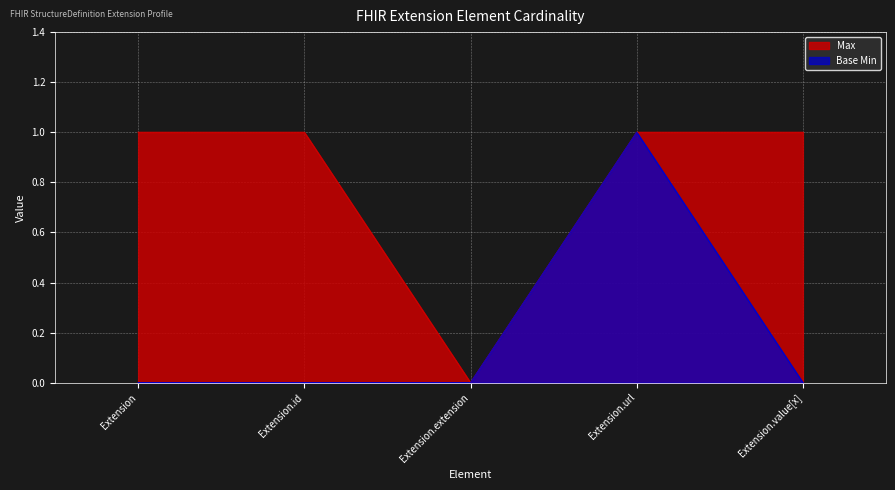

What is the value of the Base Min point at the 4th from the left?

1